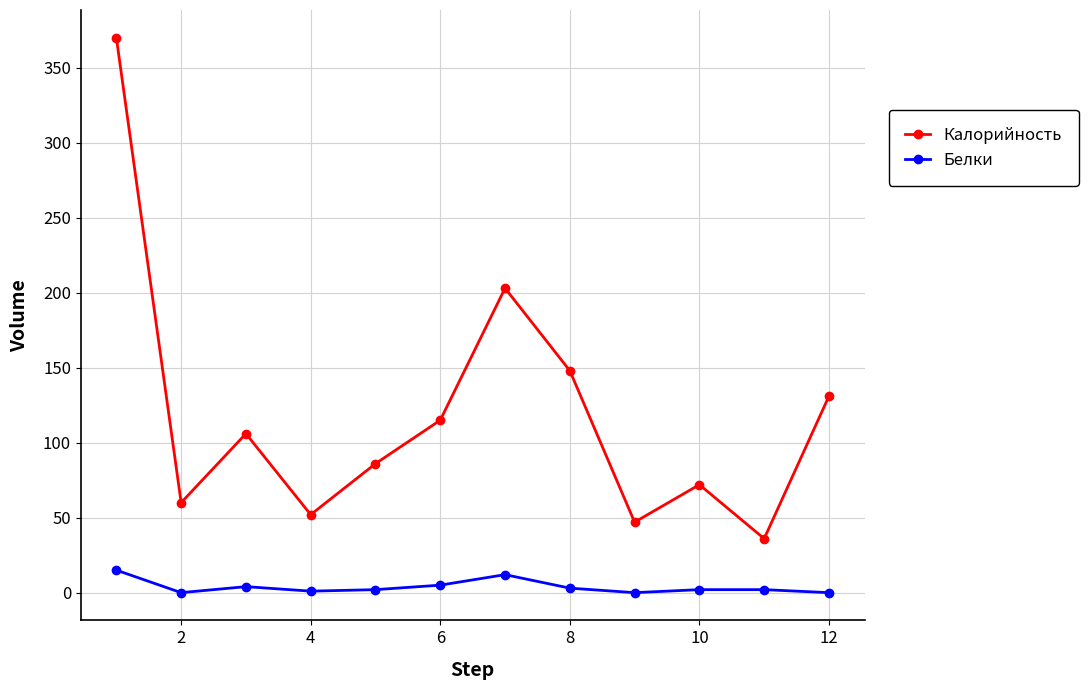

True or false: Белки has more than 0 interior local peaks.

True